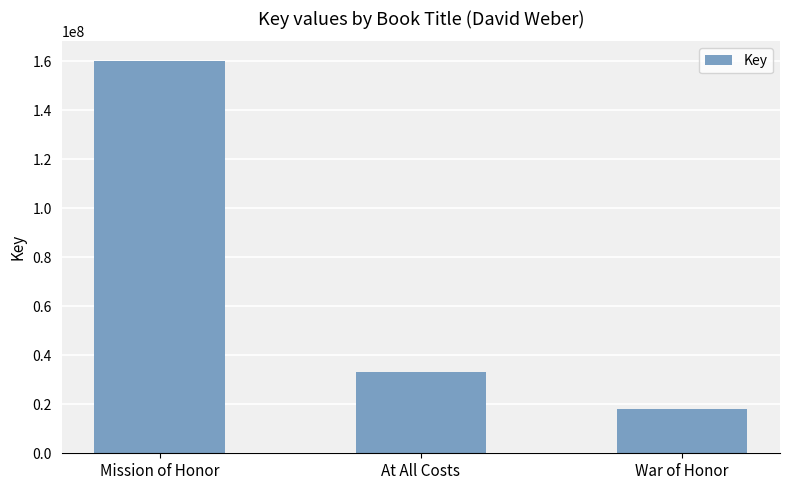

What is the sum of all values?

211440009